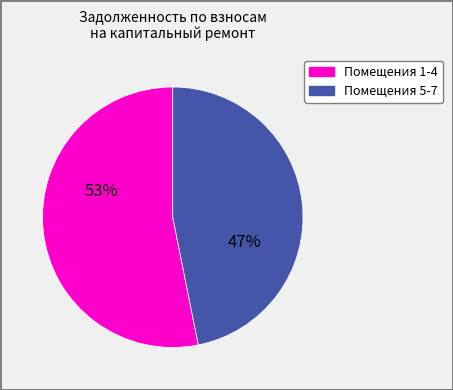

Is there a majority slice in this chart?

Yes